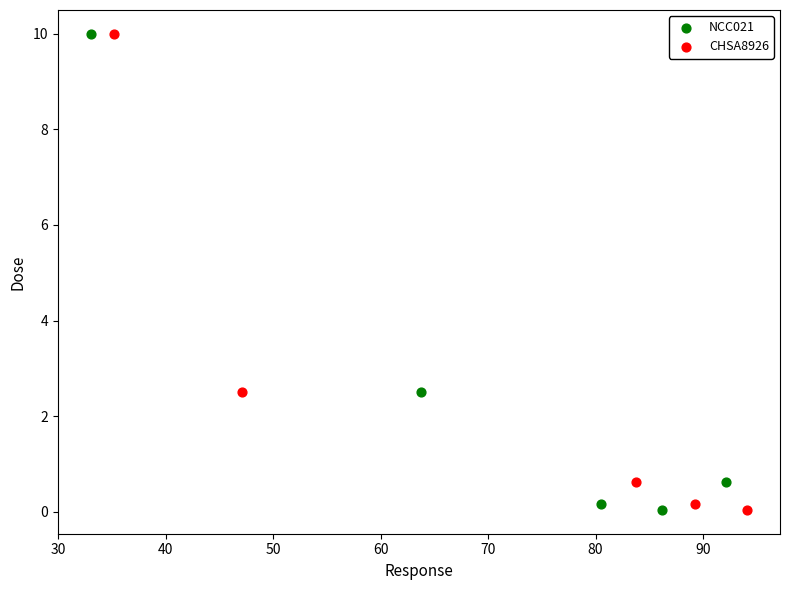

What are all the series names shown in the legend?

NCC021, CHSA8926